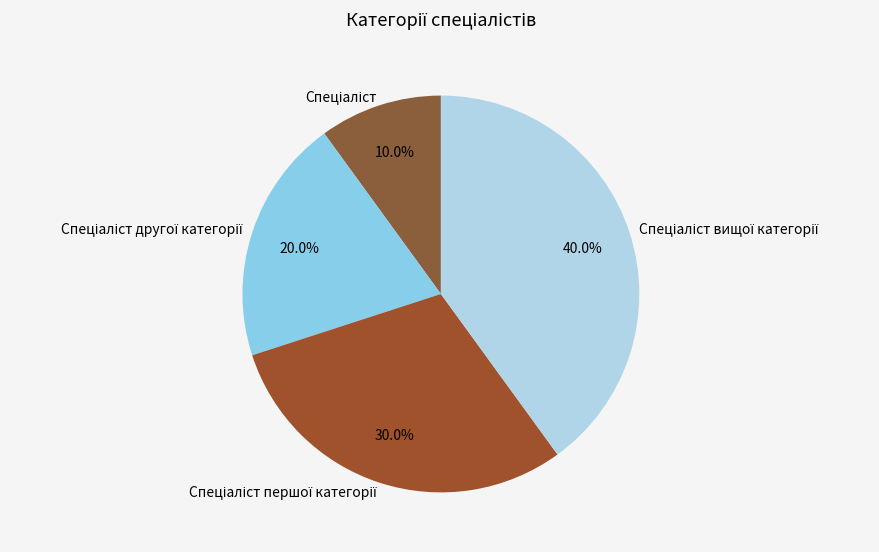

Is there a majority slice in this chart?

No